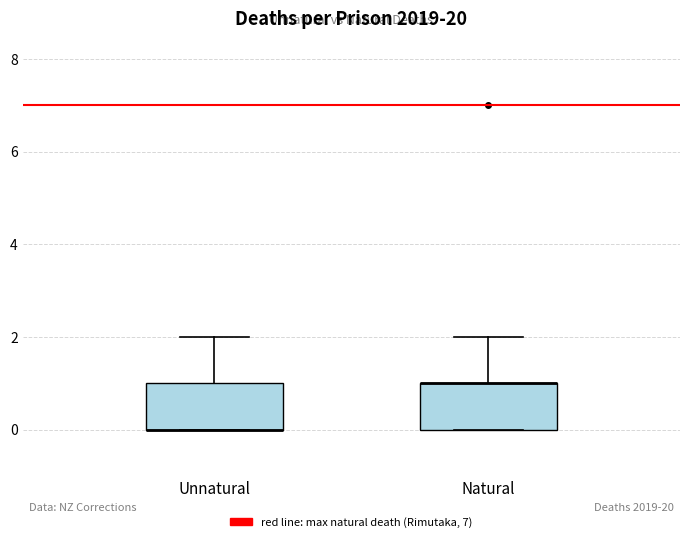

Reading left to right, transcribe this box plot: for each box, give where its median line is, the range the box spans, and where its two whiskers end, as read against the y-axis. The values are not printed on the chart, so give them approximately, as read against the axis.

Unnatural: median 0 (drawn on the box's lower edge), box 0 to 1, whiskers 0 to 2
Natural: median 1 (drawn on the box's upper edge), box 0 to 1, whiskers 0 to 2